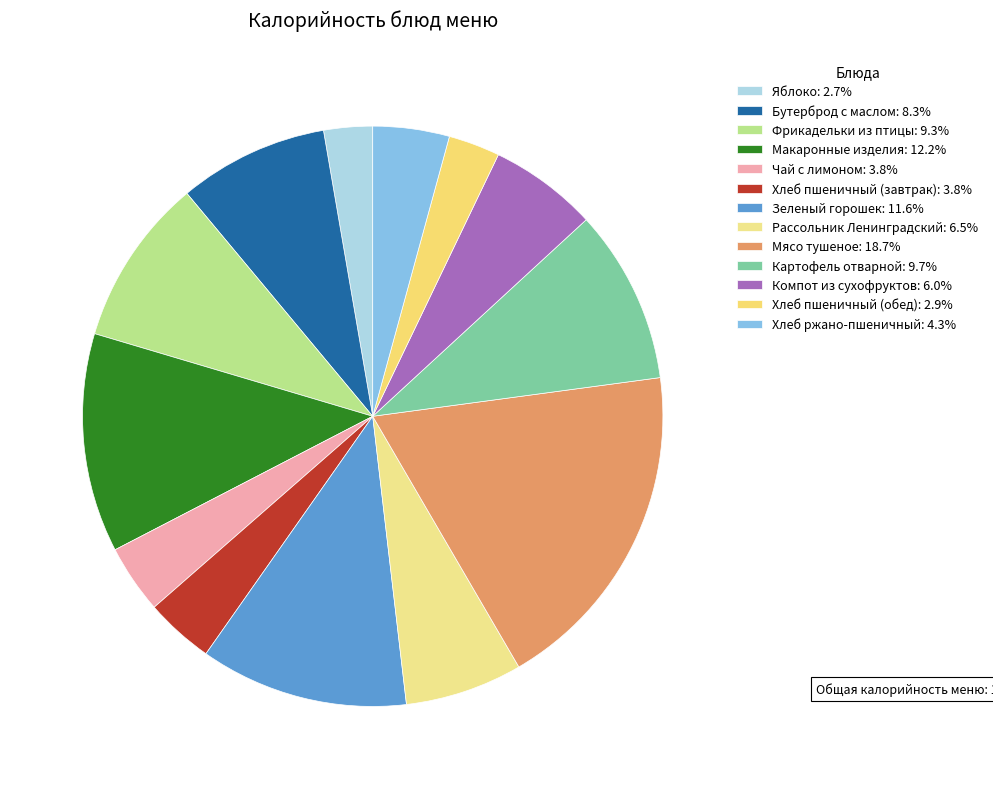

Which slice is the largest?

Мясо тушеное